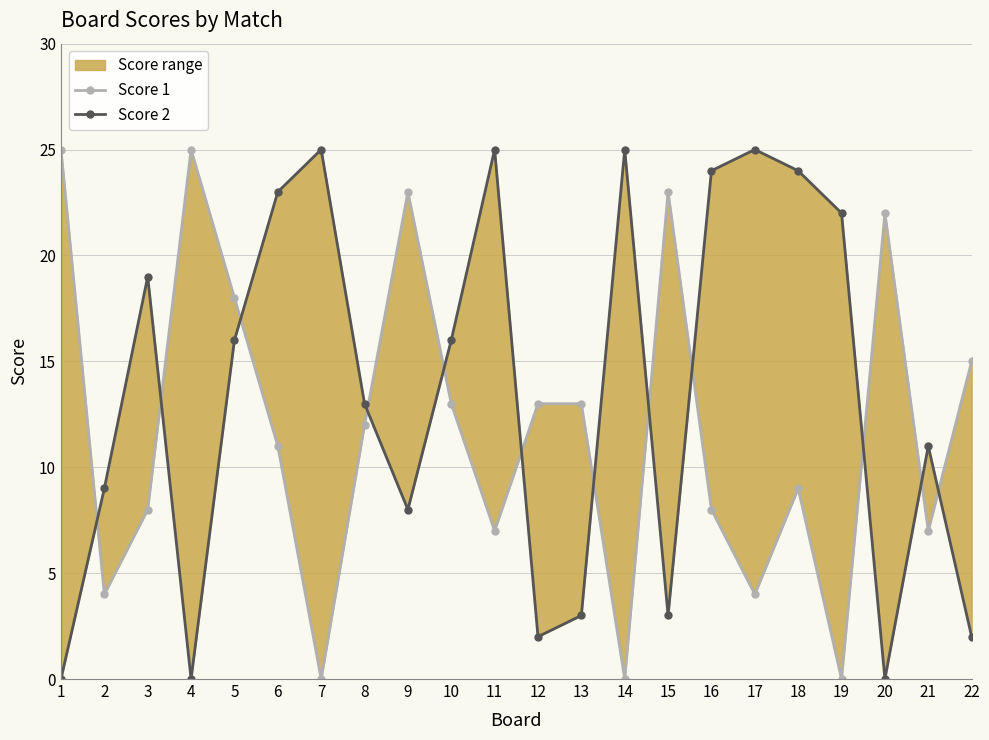

What is the spread (max minus min) of values at 5?

2